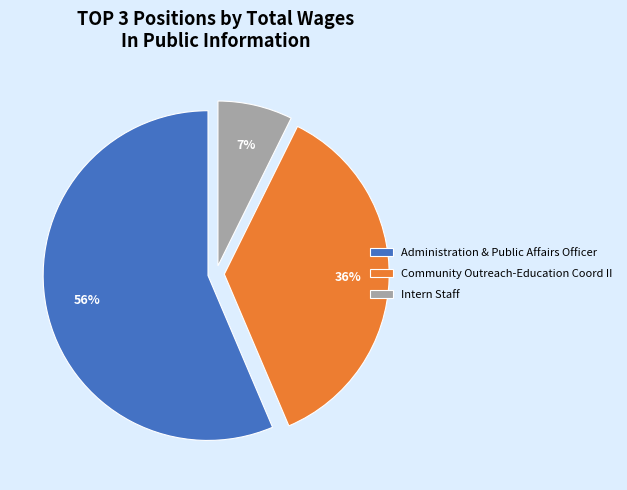

To the nearest percent, what percentage of the pie is Intern Staff?

7%